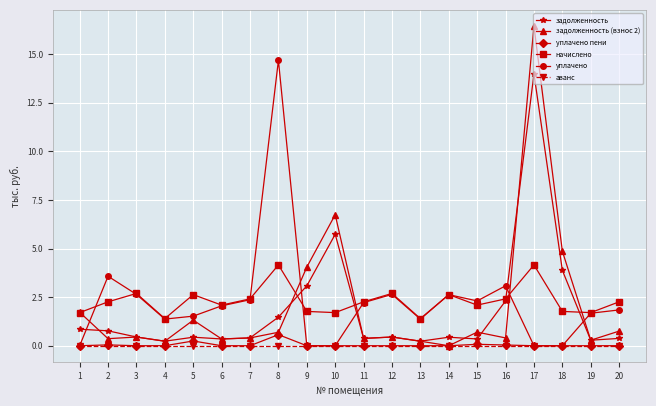

Where does the уплачено series first go above 2?

2